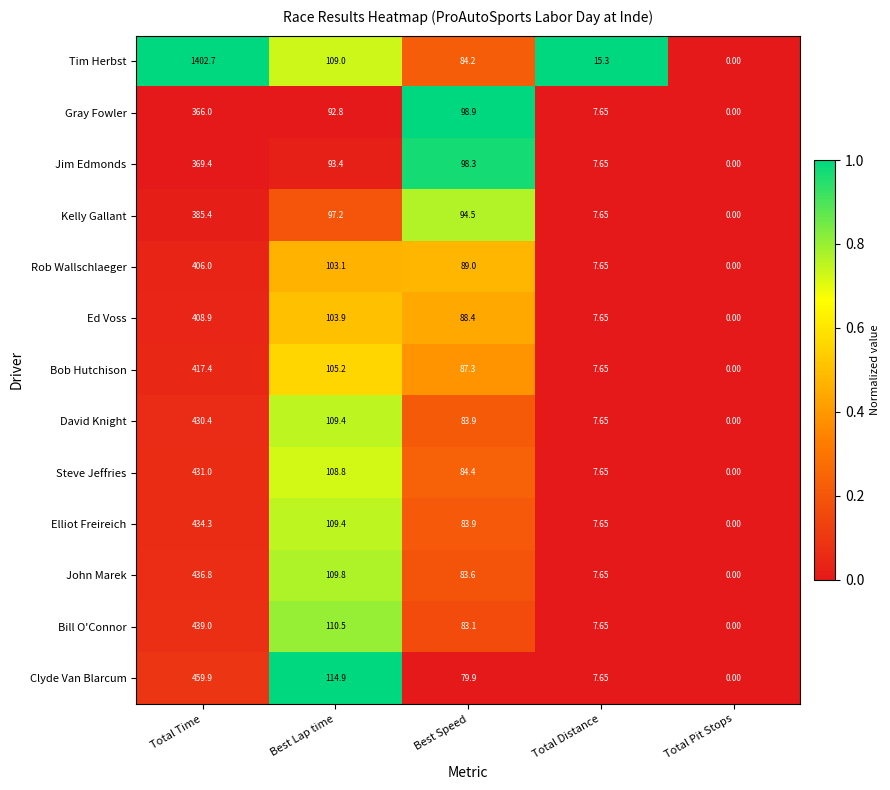

Which series changed the most between Total Distance and Total Pit Stops?

Tim Herbst